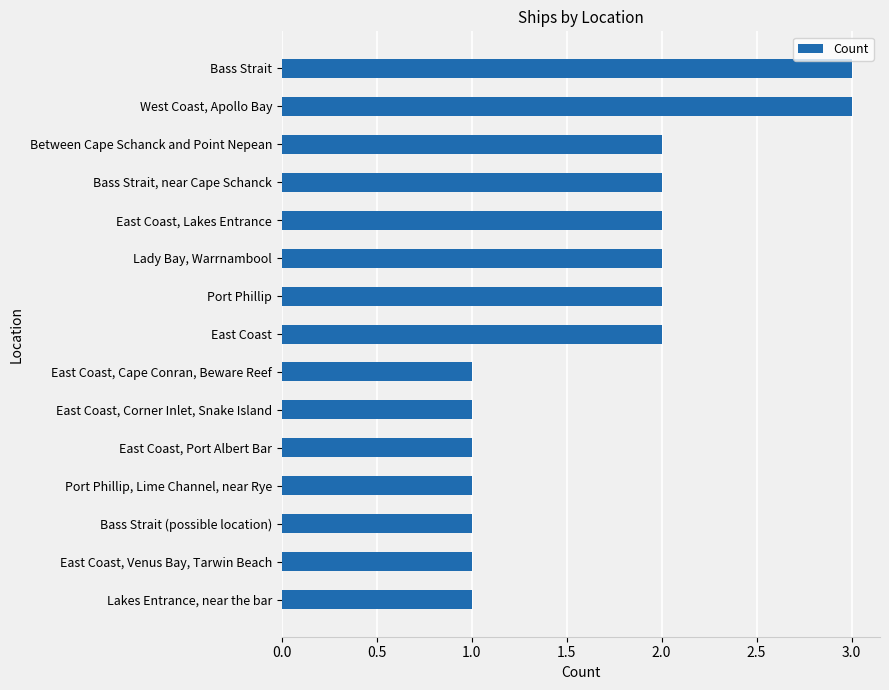

Does the chart contain any negative values?

No